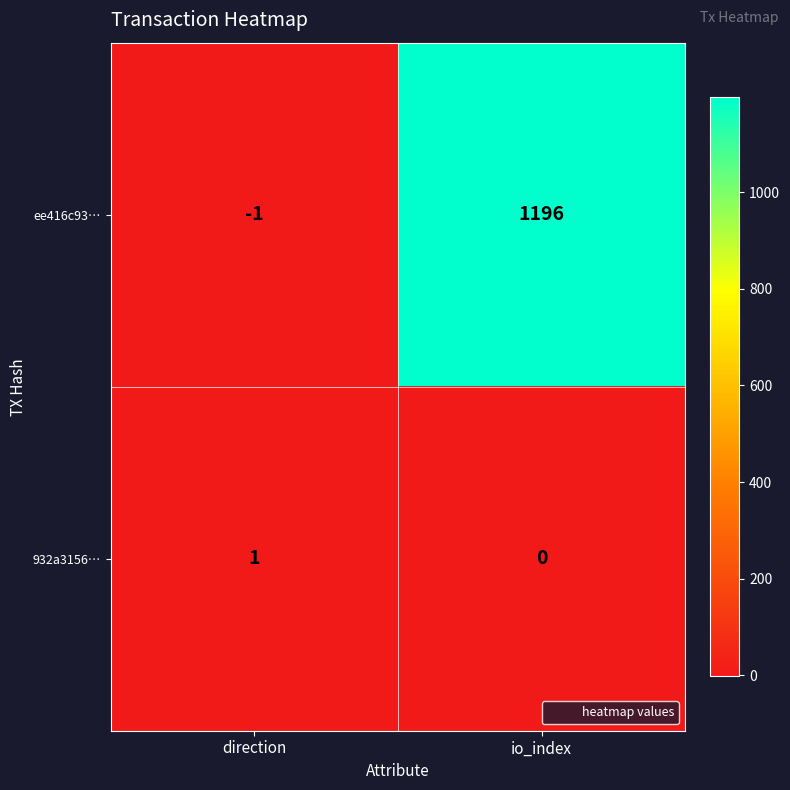

What is the sum of the ee416c93… values at direction and io_index?

1195